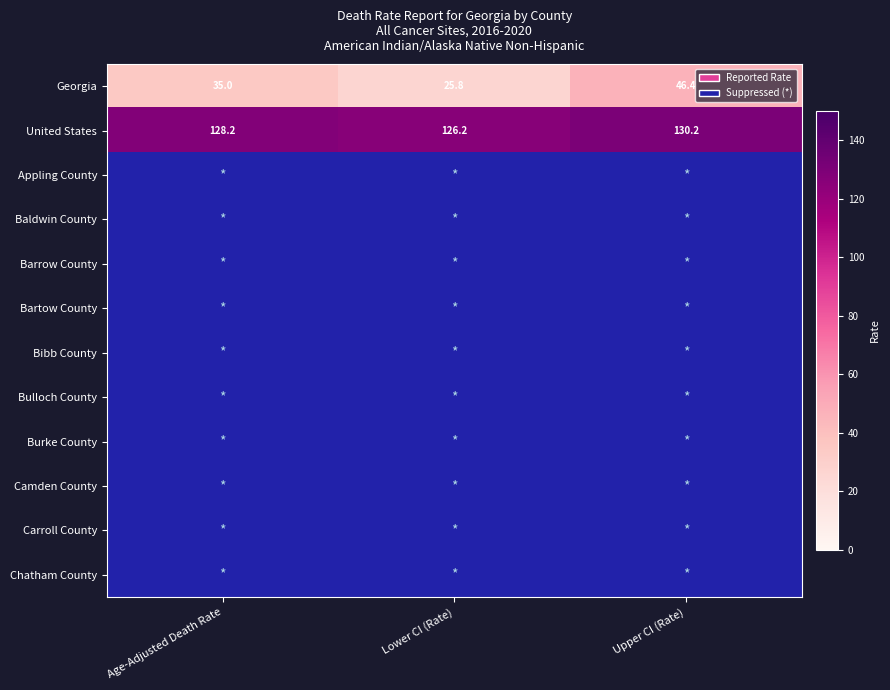

The value of Georgia at Age-Adjusted Death Rate is 48.5. True or false?

False